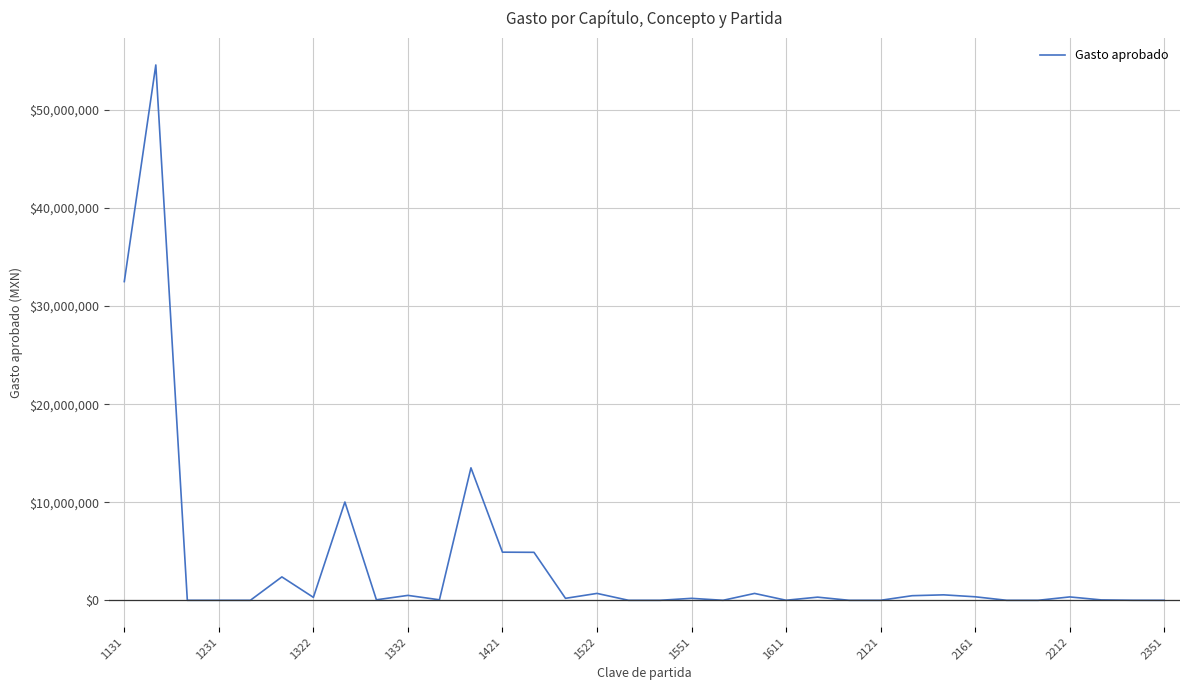

What is the difference between the maximum and minimum values?

54584364.5